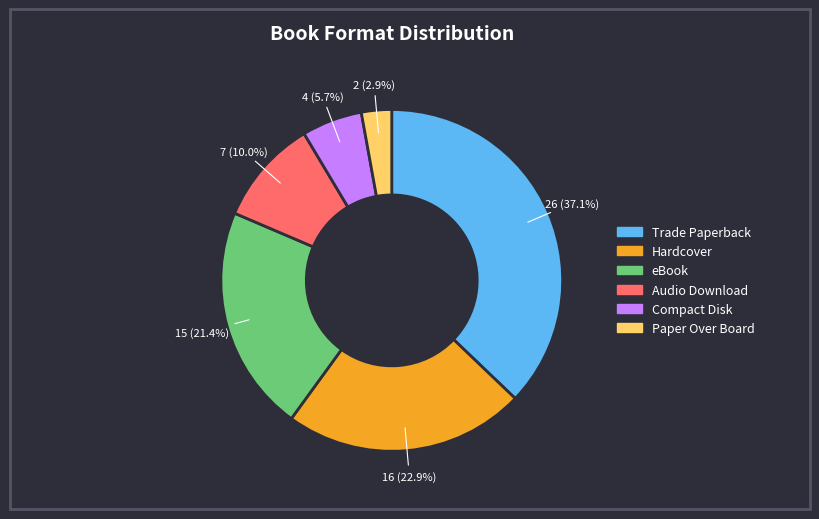

The Hardcover slice represents 35% of the pie. True or false?

False